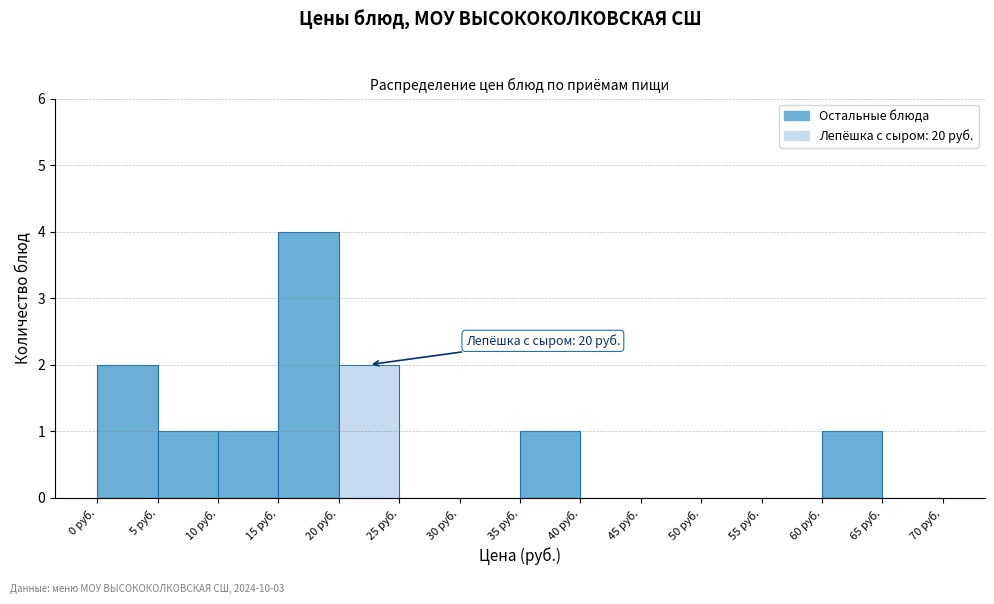

Which range on the x-axis has the tallest bar?

15 to 20